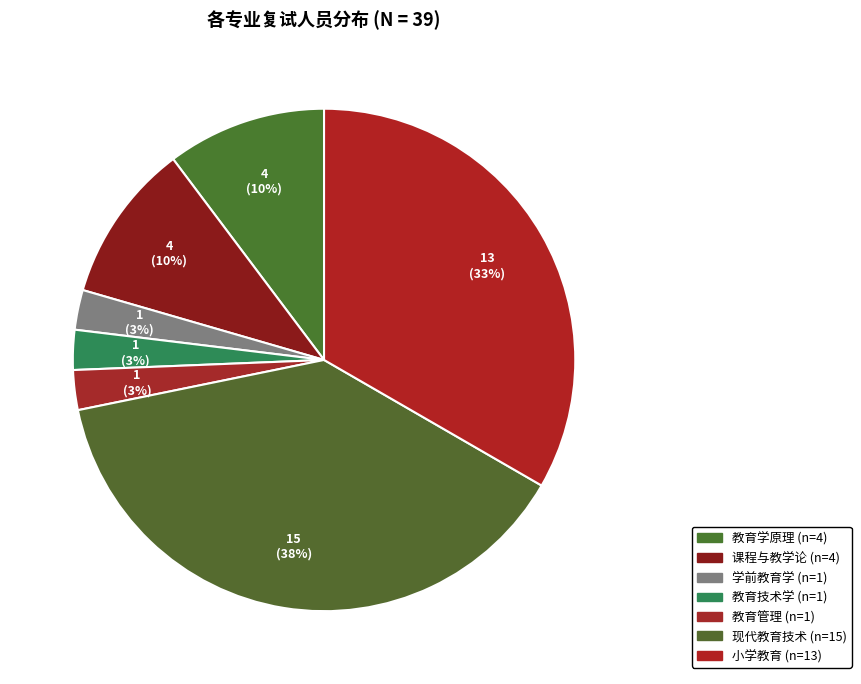

Which has a higher value, 教育学原理 or 教育技术学?

教育学原理